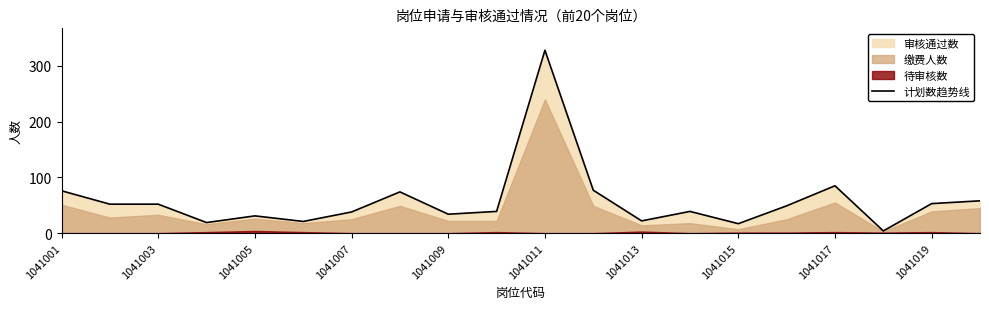

Where is 计划数趋势线 nearest to the value 166?

1041017